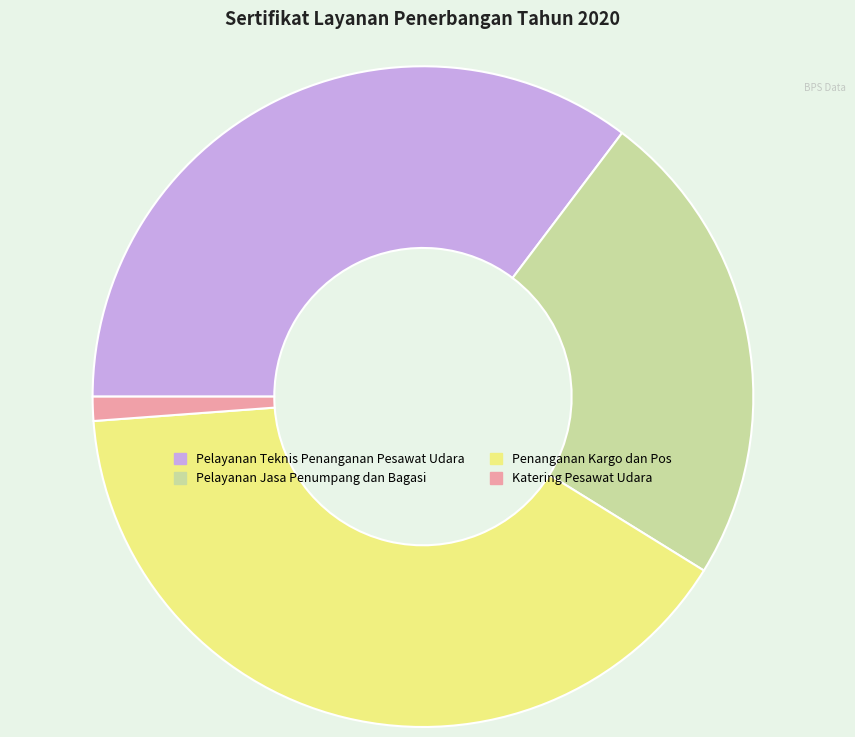

Rank the categories by value from lowest to highest.

Katering Pesawat Udara, Pelayanan Jasa Penumpang dan Bagasi, Pelayanan Teknis Penanganan Pesawat Udara, Penanganan Kargo dan Pos